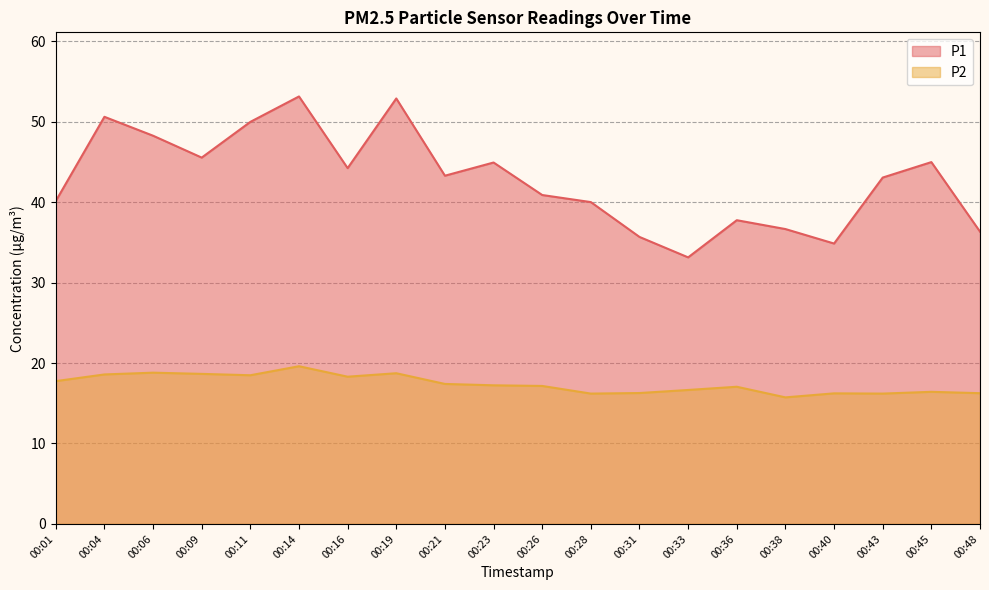

How many data points in P2 are above 17?

12